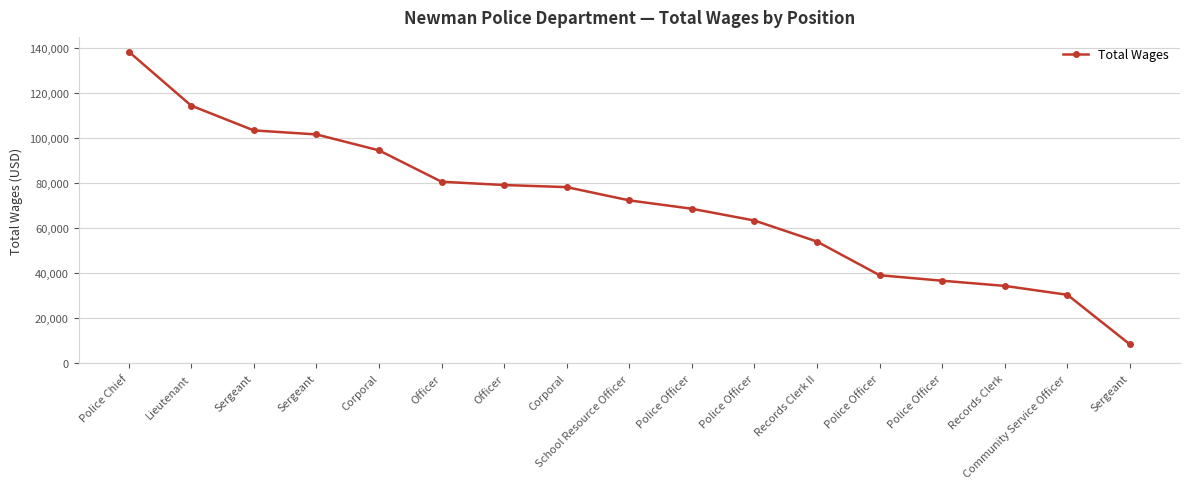

List the labels in order of value, largest first.

Police Chief, Lieutenant, Sergeant, Sergeant, Corporal, Officer, Officer, Corporal, School Resource Officer, Police Officer, Police Officer, Records Clerk II, Police Officer, Police Officer, Records Clerk, Community Service Officer, Sergeant